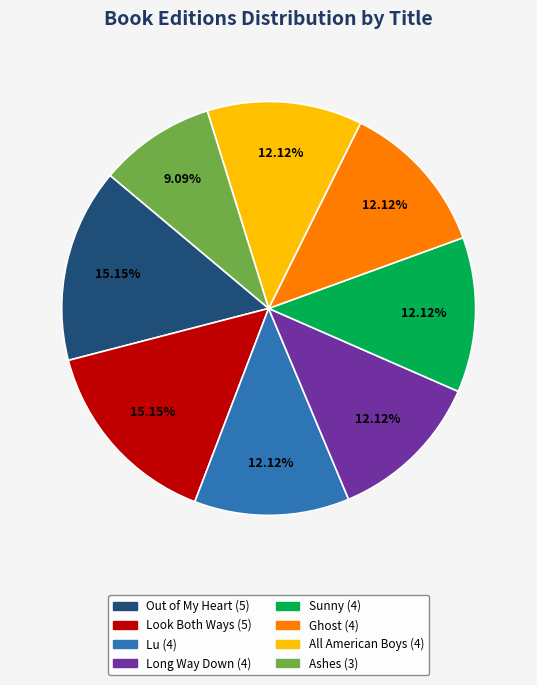

True or false: Look Both Ways accounts for 23% of the total.

False